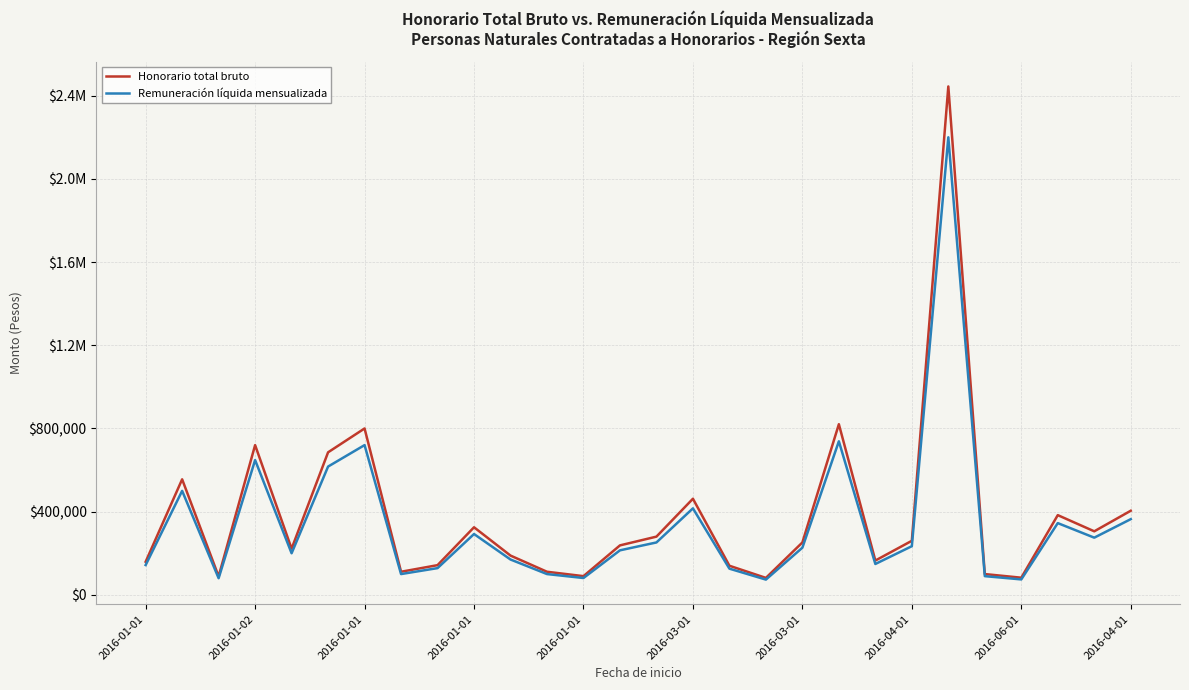

List the series in order of their peak value, lowest first.

Remuneración líquida mensualizada, Honorario total bruto